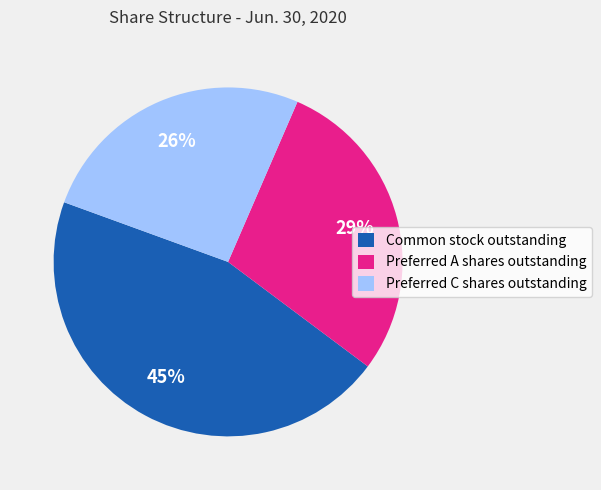

Is it true that Common stock outstanding is 45% of the pie?

True